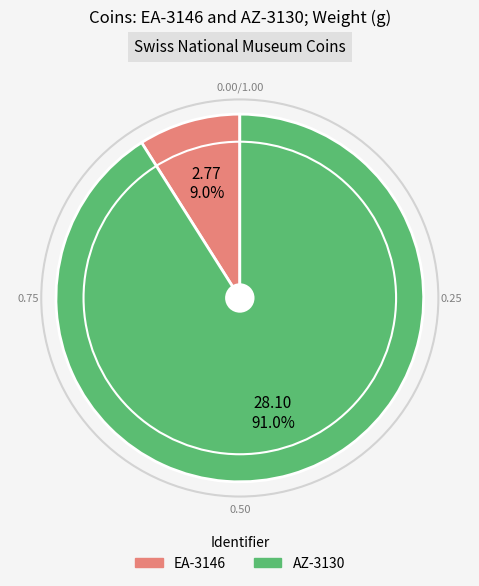

Which has a higher value, AZ-3130 or EA-3146?

AZ-3130